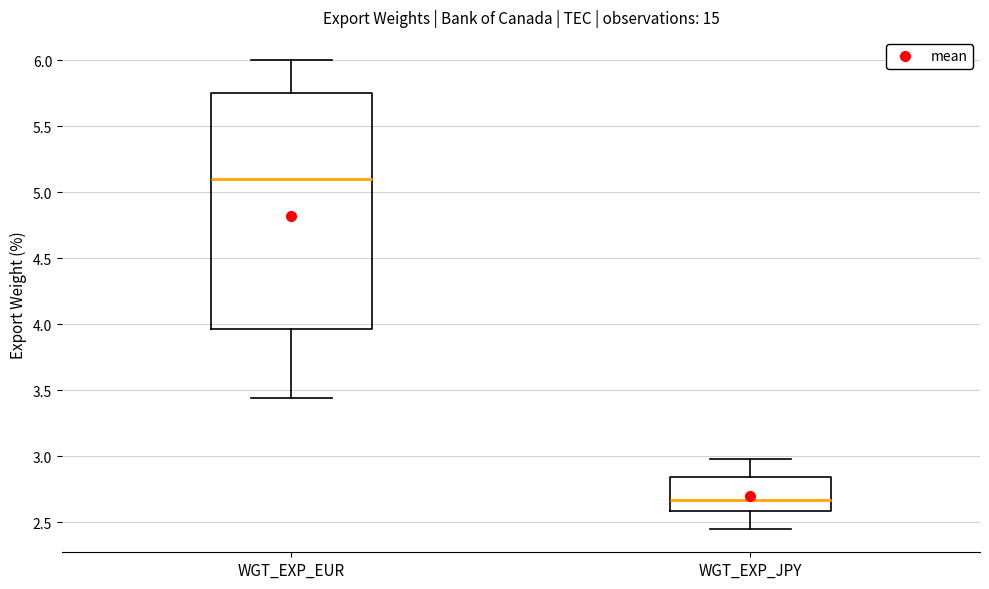

Reading left to right, transcribe this box plot: for each box, give where its median line is, the range the box spans, and where its two whiskers end, as read against the y-axis. The values are not printed on the chart, so give them approximately, as read against the axis.

WGT_EXP_EUR: median 5.10, box 3.95 to 5.75, whiskers 3.45 to 6.00
WGT_EXP_JPY: median 2.65, box 2.60 to 2.85, whiskers 2.45 to 3.00